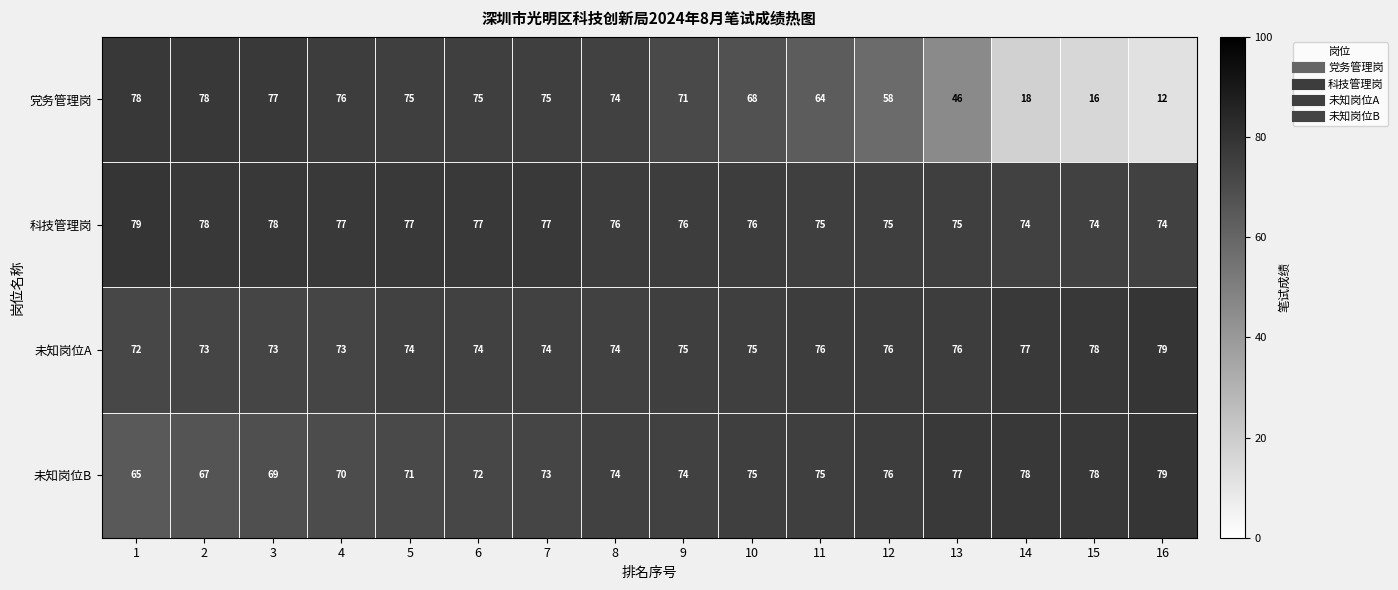

What is the total value across all series at 8?

298